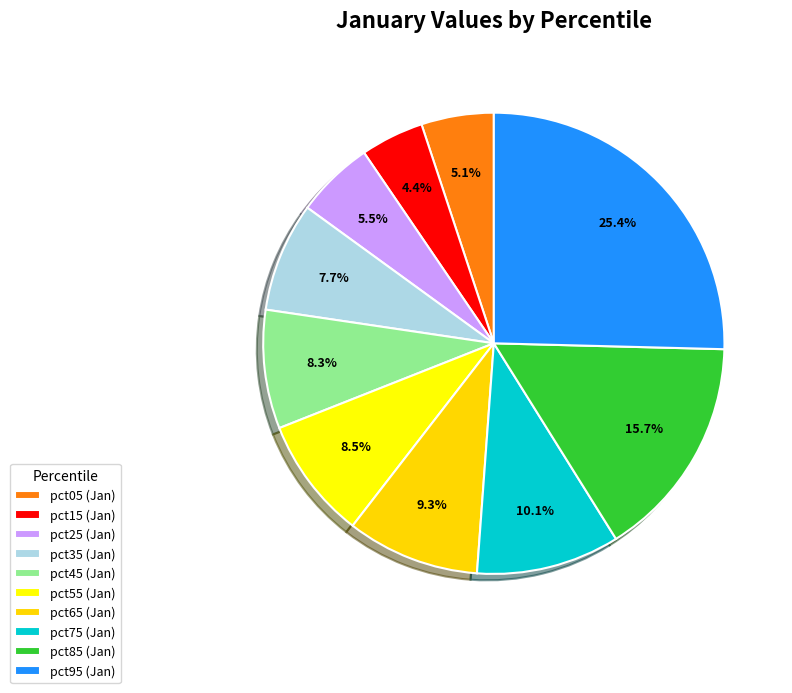

Is it true that pct35 is 17% of the pie?

False